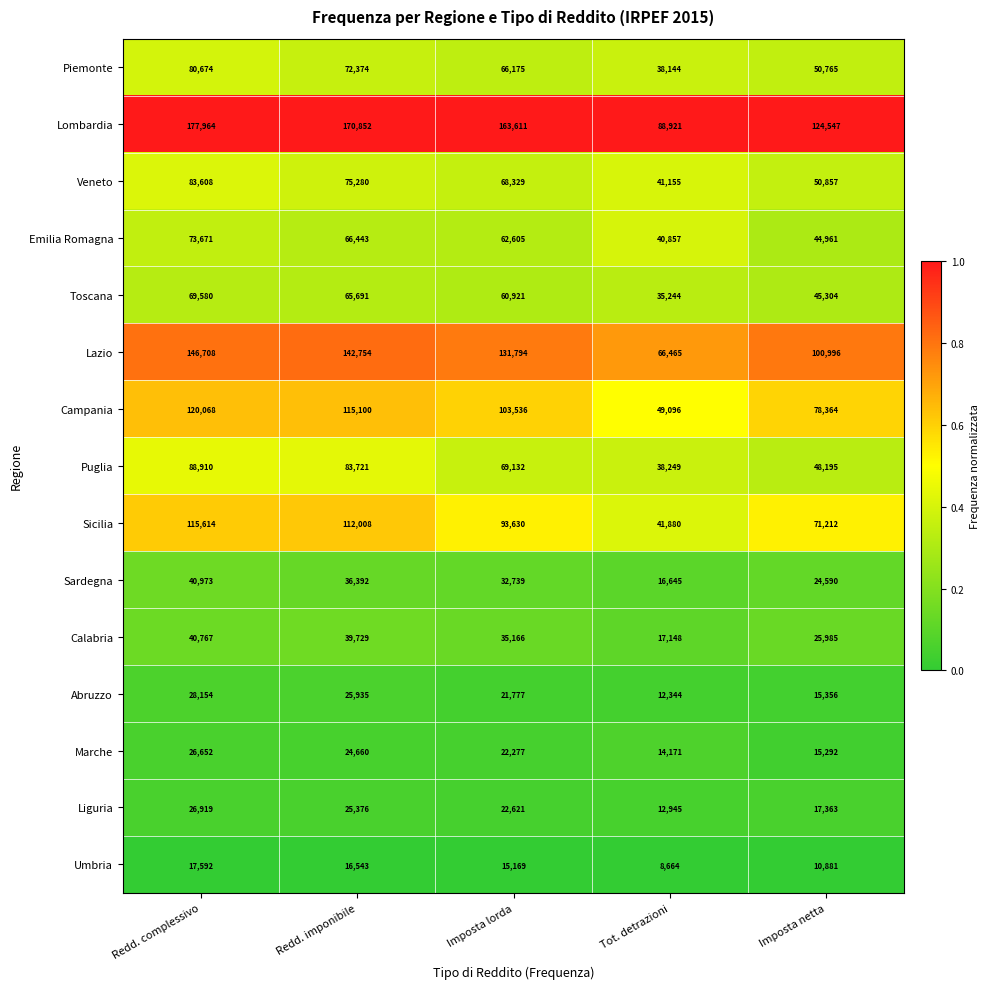

What is the maximum value for Emilia Romagna?

73671